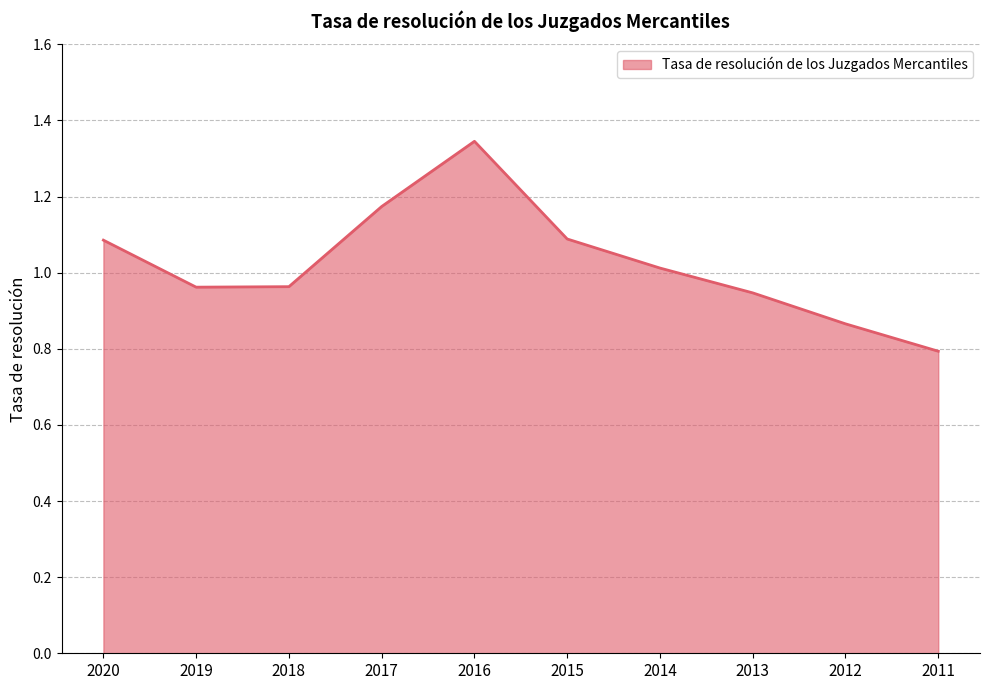

Which category has the highest value across all series?

2016